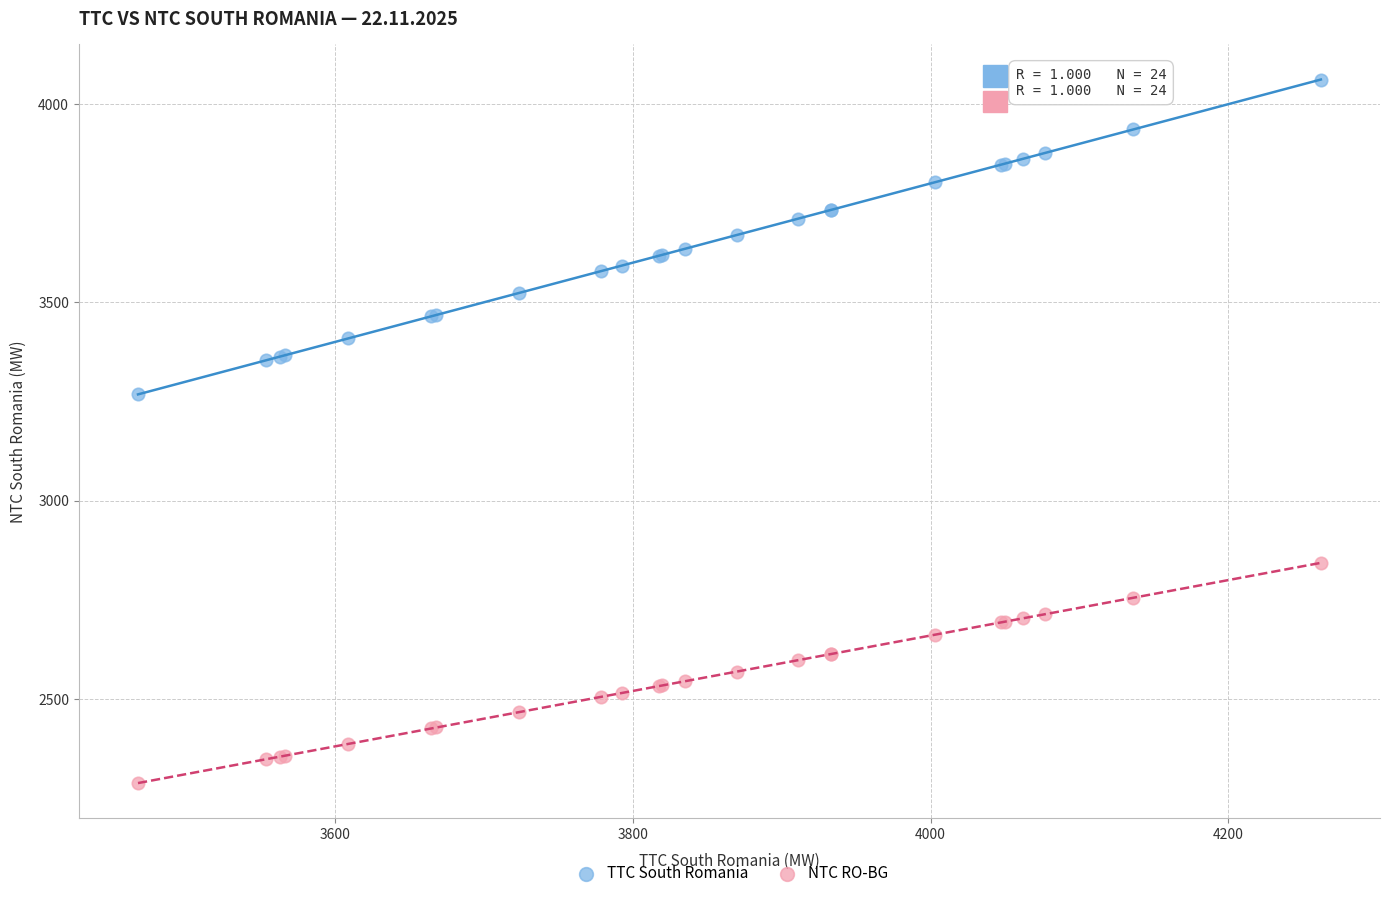

Which series has the widest spread of Y values?

TTC South Romania